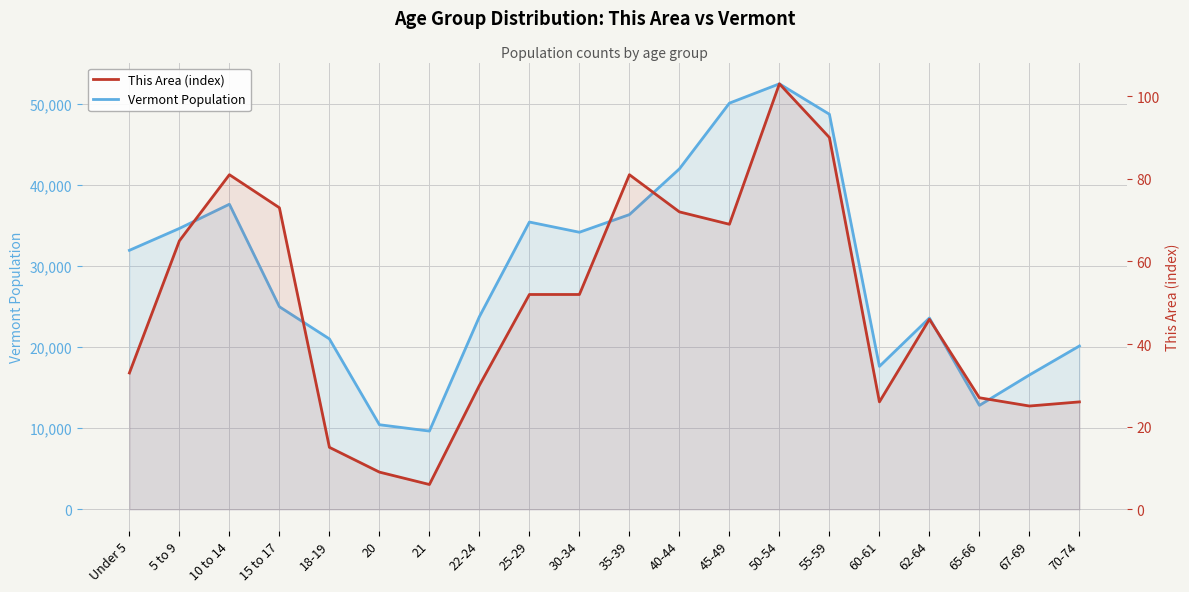

What is the maximum value for This Area (index)?

103